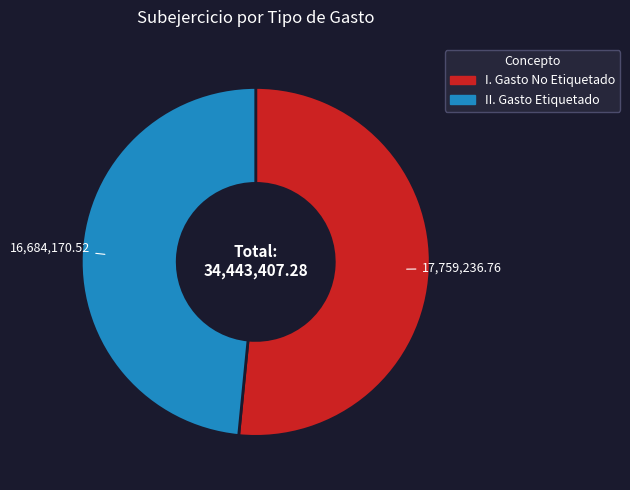

Is II. Gasto Etiquetado the majority of the pie?

No